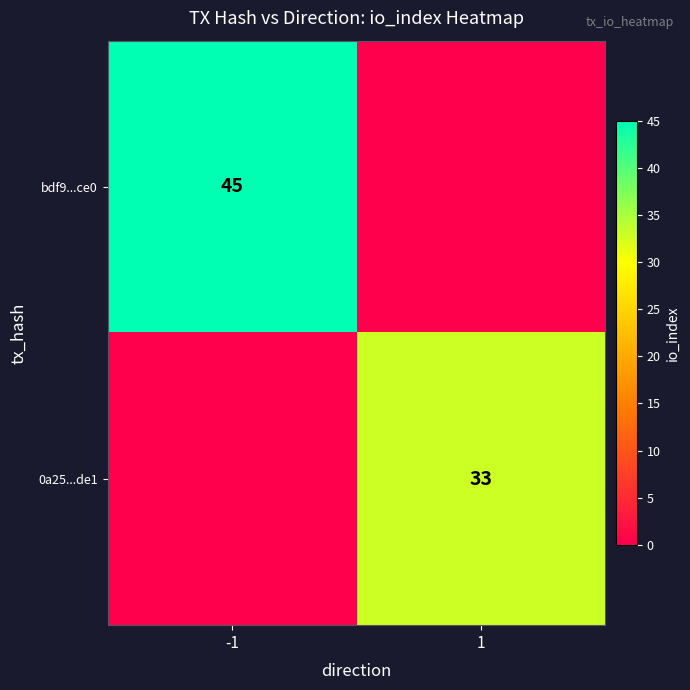

How many distinct data groups are displayed?

2